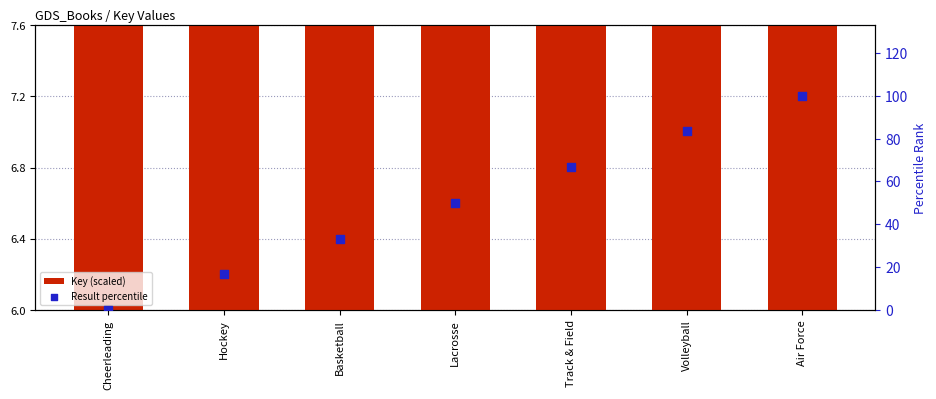

At how many categories does at least one series exceed 17?

5